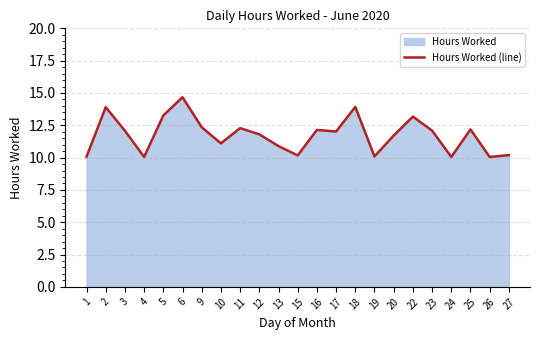

At which category does the chart reach its minimum across all series?

4